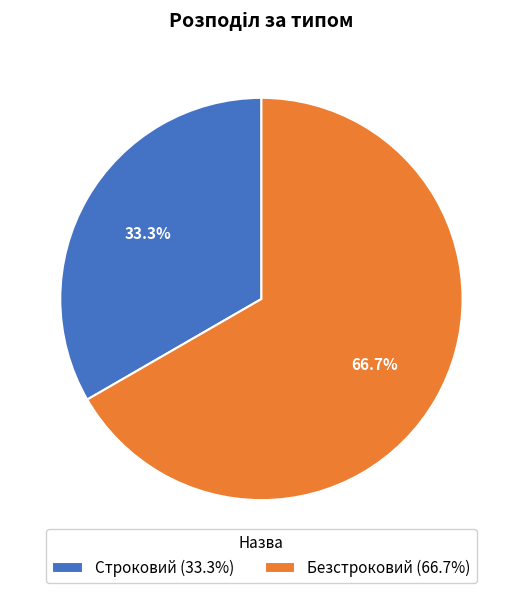

Combined, what portion of the pie is Безстроковий and Строковий?

100.0%